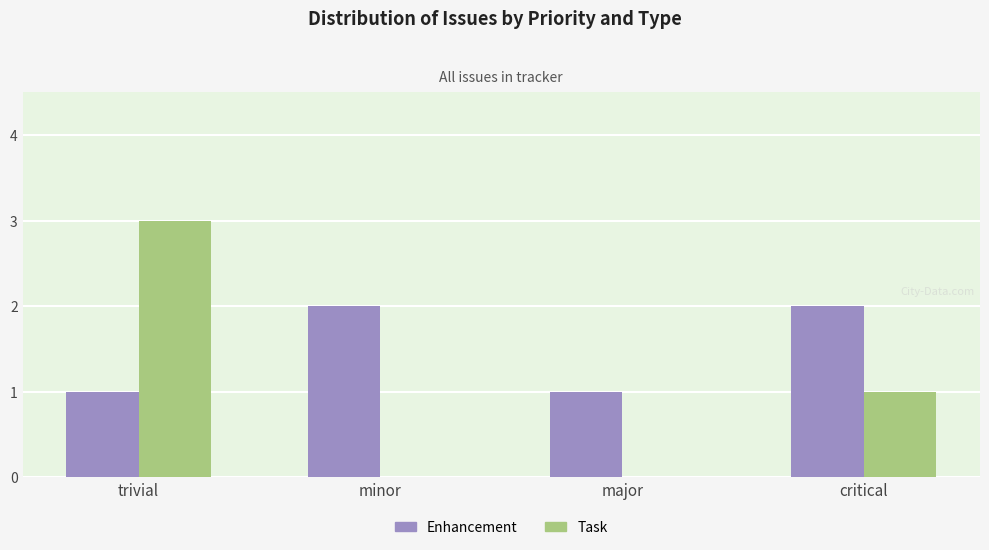

At which category is the sum across all series the highest?

trivial